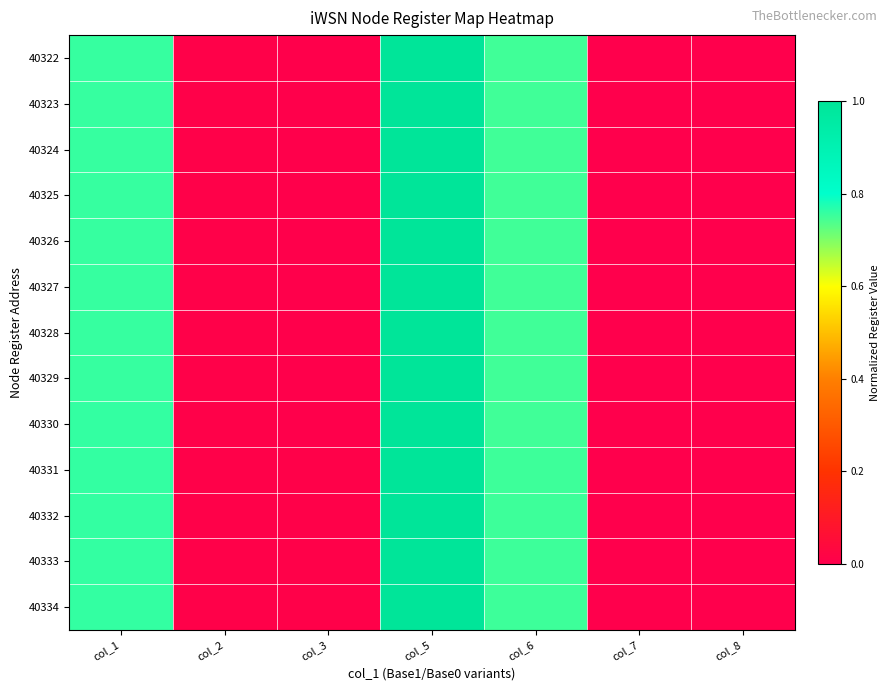

Rank the series by their maximum value, from highest to lowest.

40334, 40333, 40332, 40331, 40330, 40329, 40328, 40327, 40326, 40325, 40324, 40323, 40322